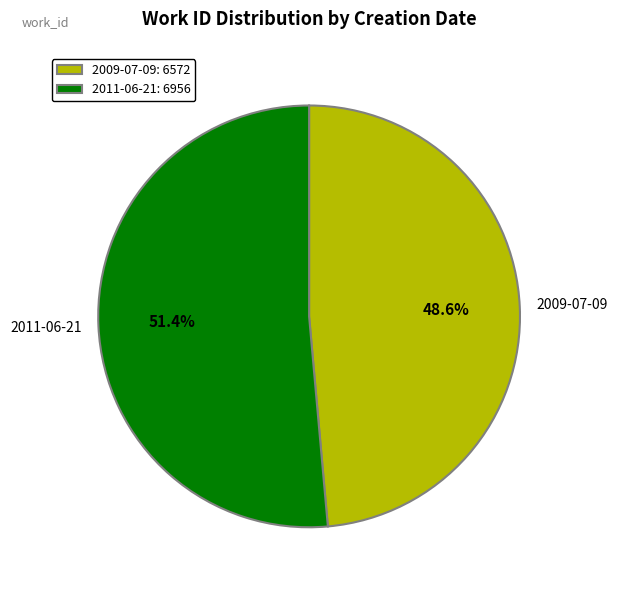

How many segments does this pie chart have?

2